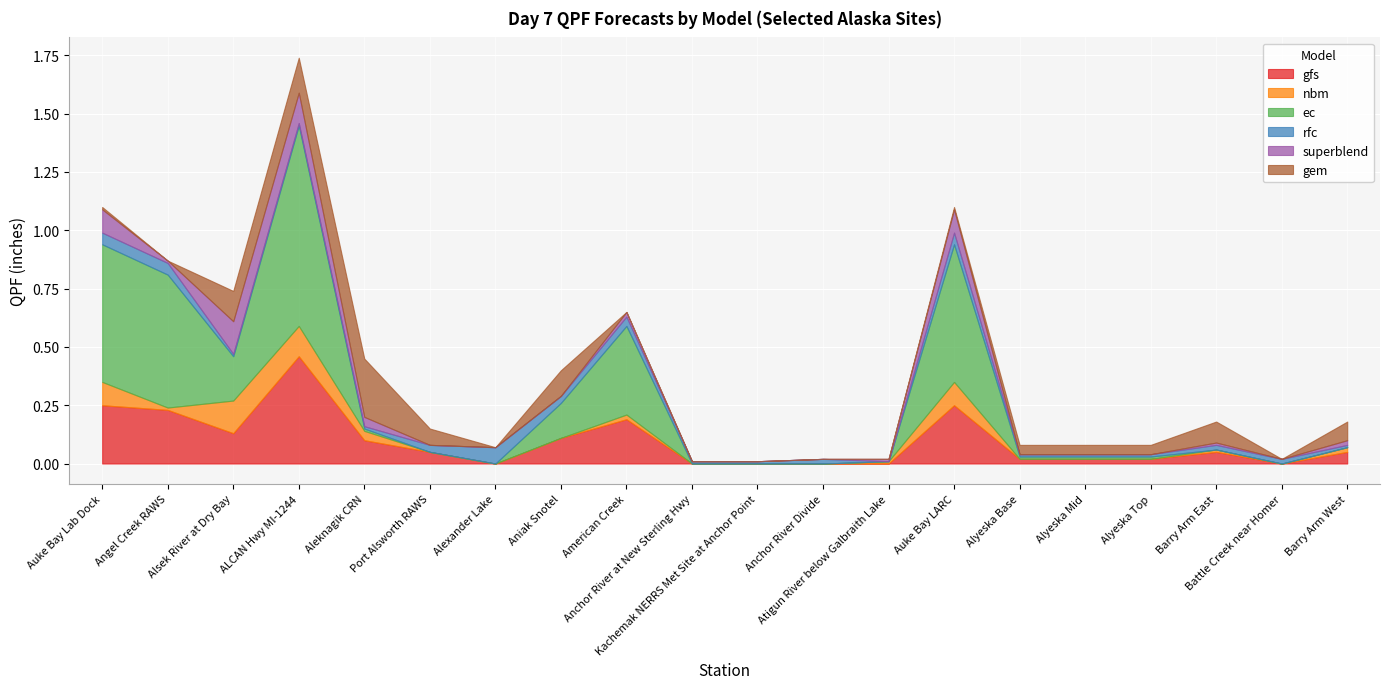

Which series has the largest range (max minus min)?

ec